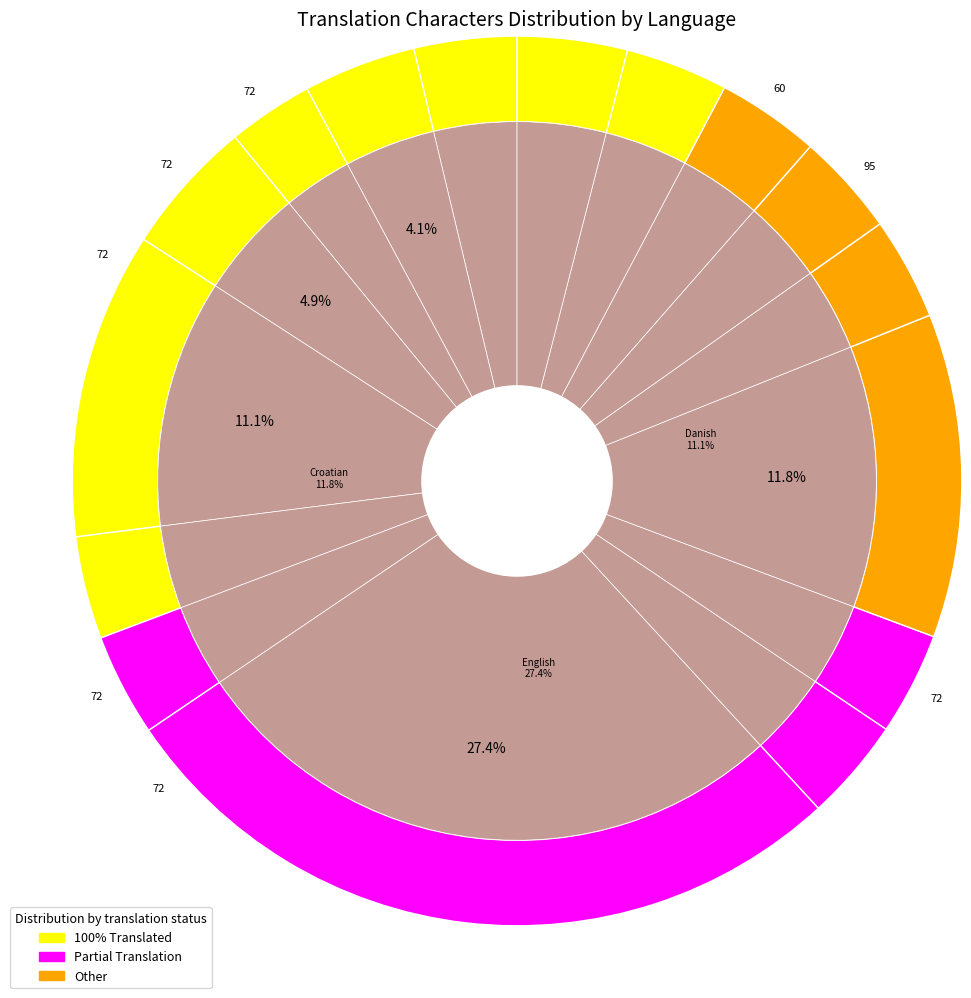

How many slices are in this pie chart?

16